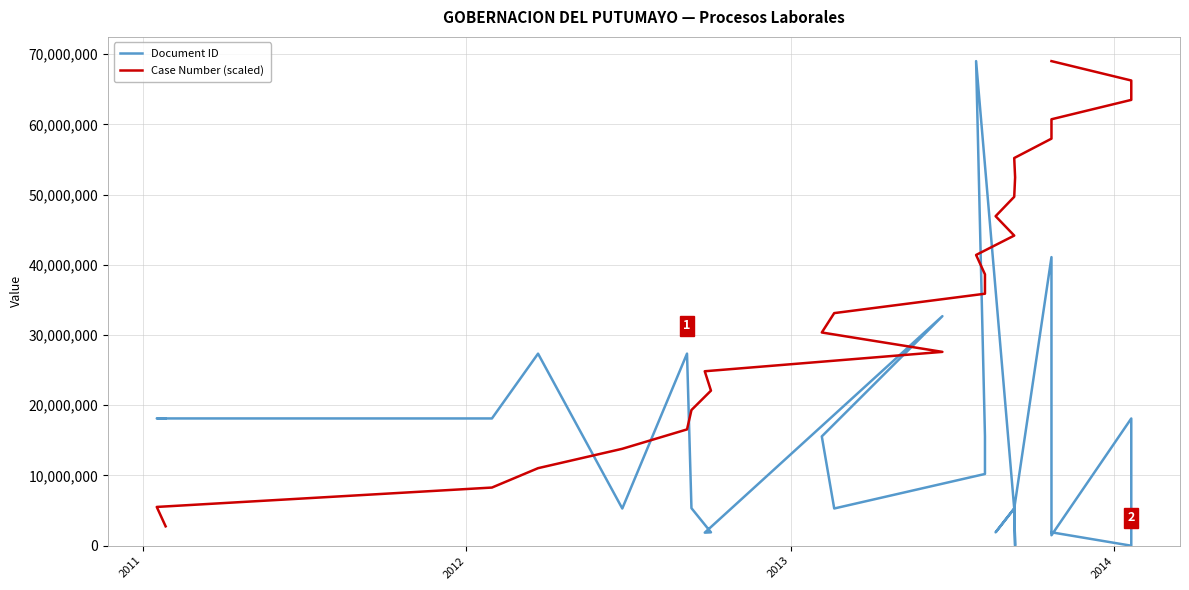

How many interior local valleys does the Document ID series have?

8